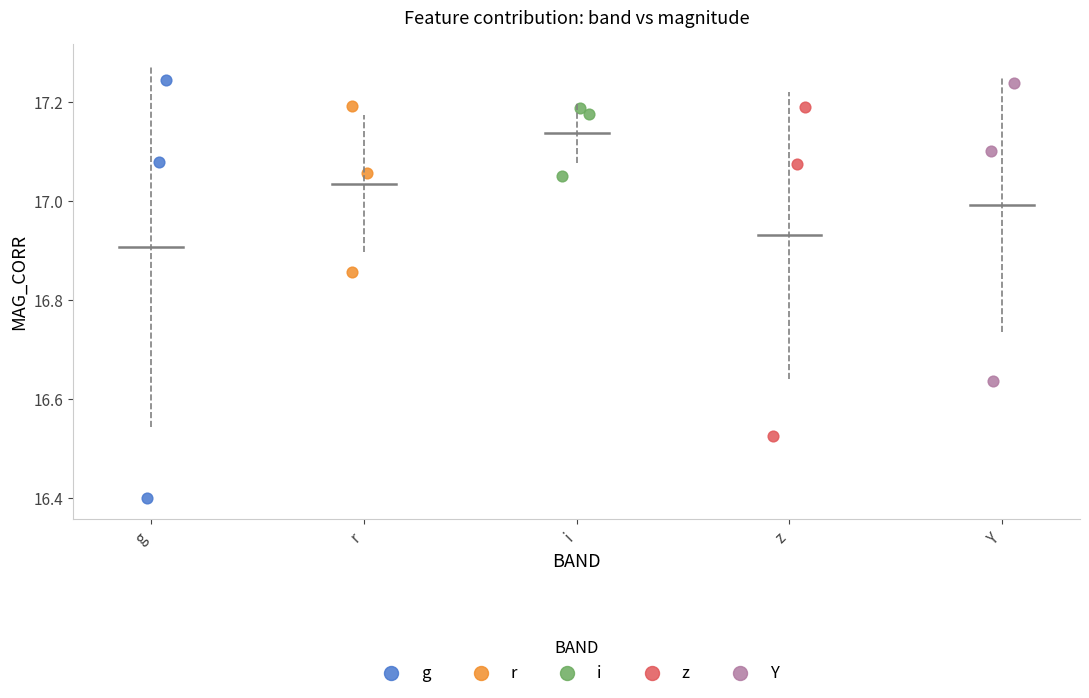

What are all the series names shown in the legend?

g, r, i, z, Y